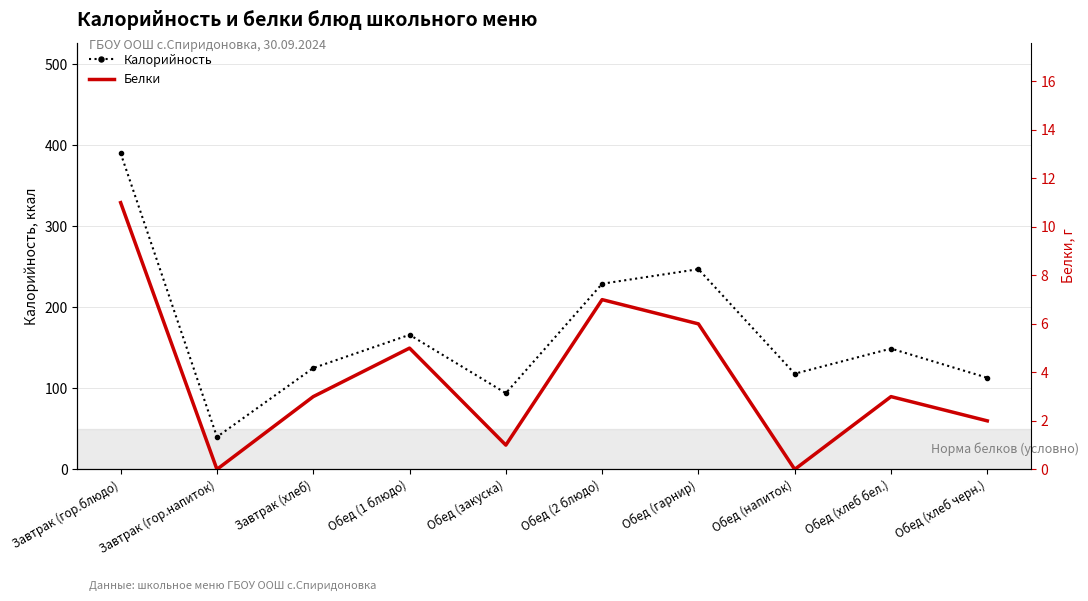

True or false: Белки and Калорийность intersect in this chart.

False